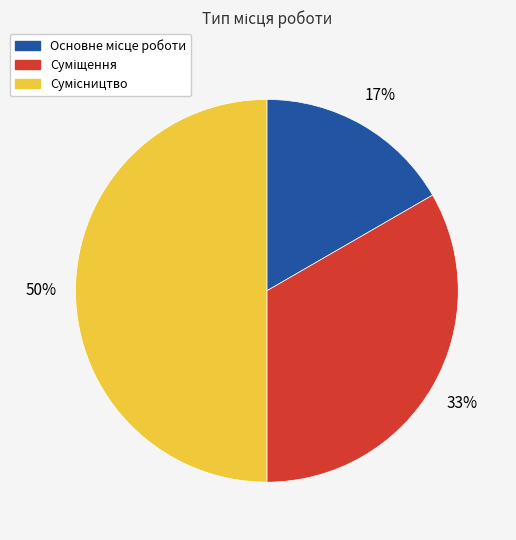

To the nearest percent, what is the difference between the largest and smallest slice percentages?

33%